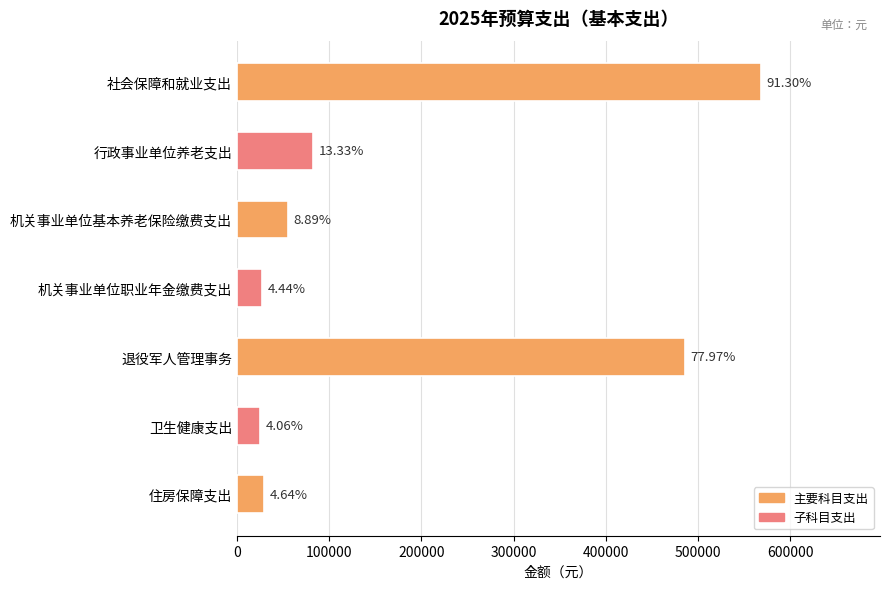

Does the chart contain any negative values?

No